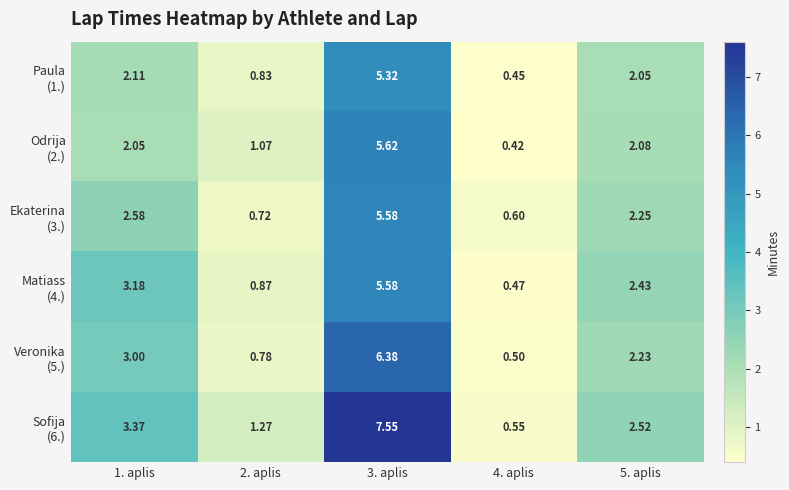

How many categories are shown in the chart?

5